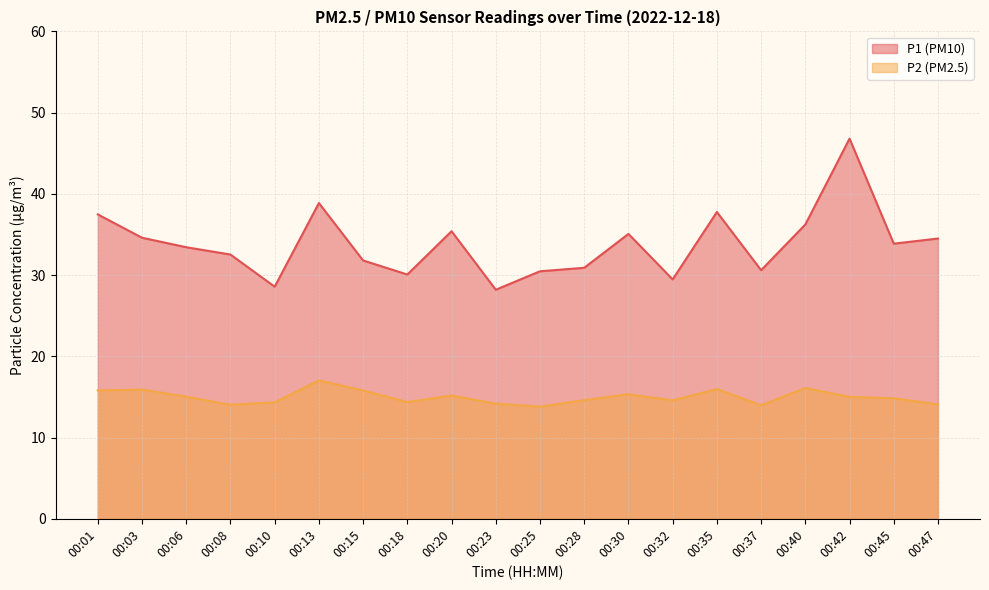

True or false: P2 and P1 cross at least once.

False